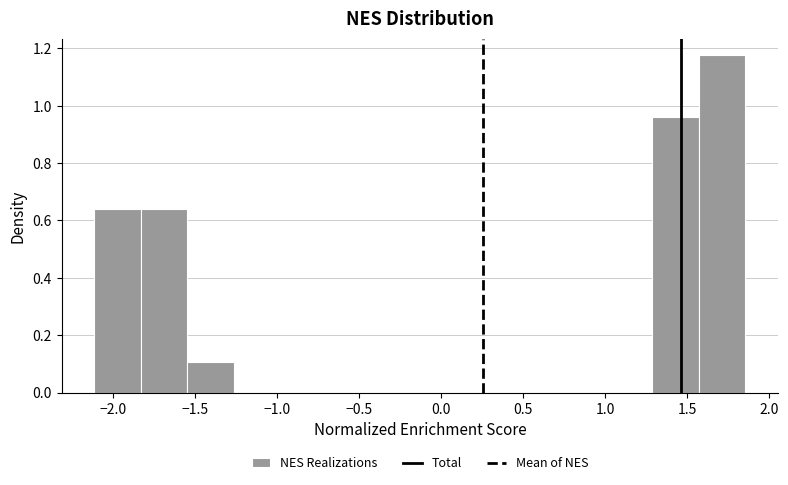

Reading left to right, transcribe this chart: for each bar, give the range it covers on the x-axis and its height. Neither the bar edges nor the heights are printed on the chart, so give them approximately, as read against the axes.

-2.10 to -1.85: 0.64
-1.85 to -1.55: 0.64
-1.55 to -1.25: 0.10
-1.25 to -1.00: 0
-1.00 to -0.70: 0
-0.70 to -0.40: 0
-0.40 to -0.15: 0
-0.15 to 0.15: 0
0.15 to 0.45: 0
0.45 to 0.70: 0
0.70 to 1.00: 0
1.00 to 1.30: 0
1.30 to 1.55: 0.96
1.55 to 1.85: 1.18